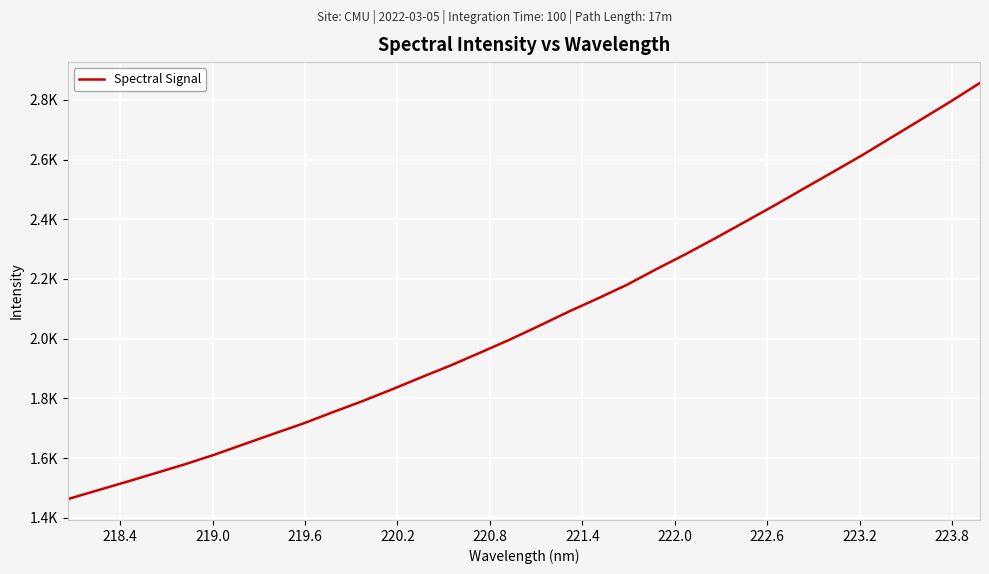

Does the chart display data point markers on the line(s)?

No